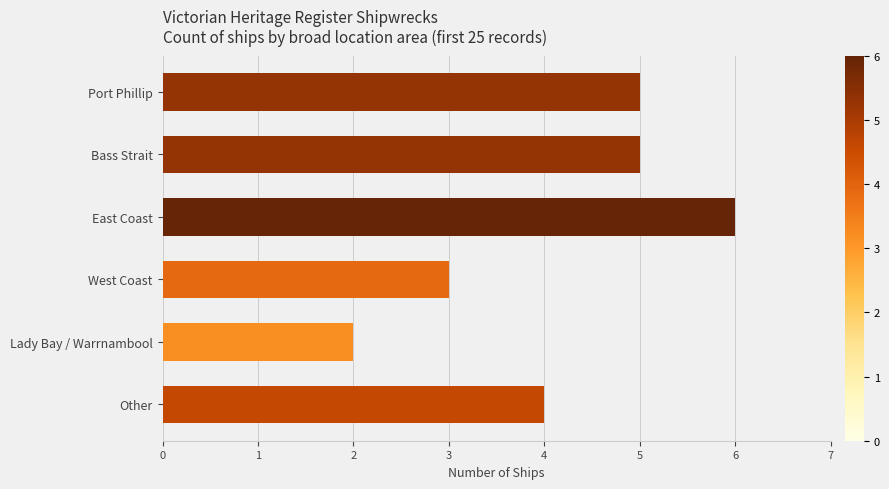

What is the approximate value at Port Phillip?

5